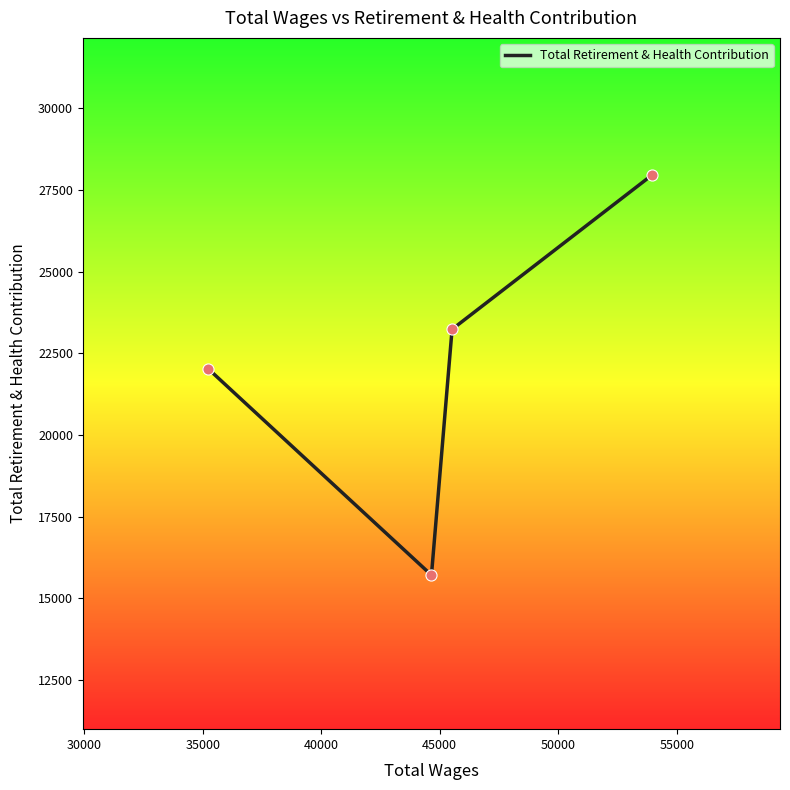

What is the difference between the maximum and minimum values?

12249